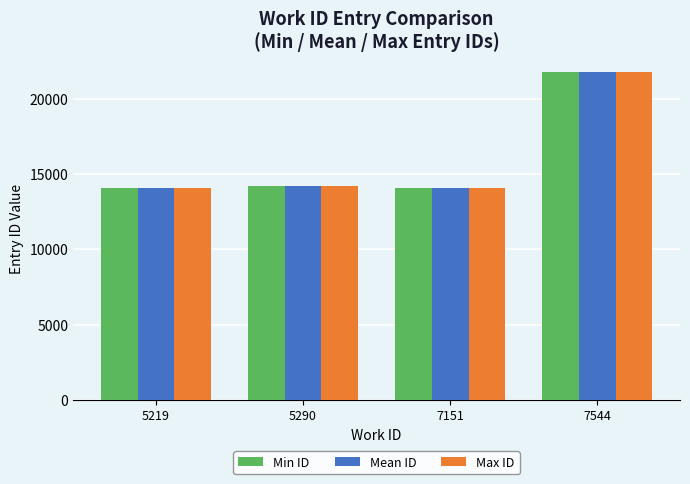

How many values in the Min ID series are below 14210?

2